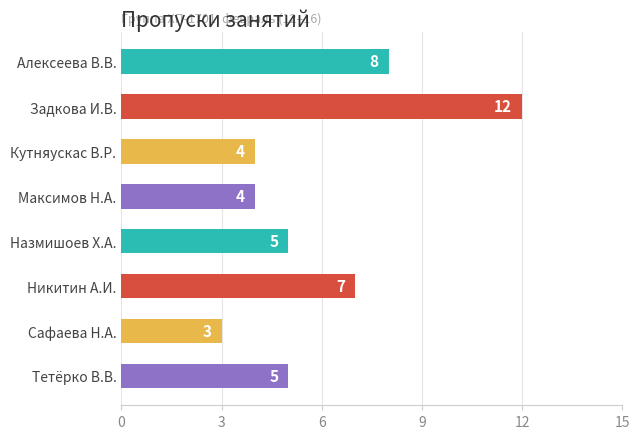

What is the value of the 5th bar from the top?

5